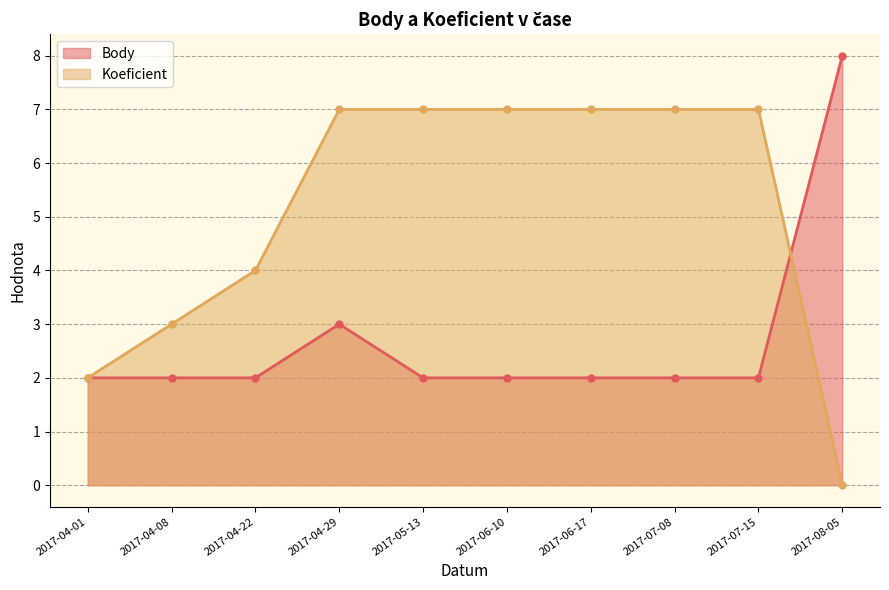

What is the label of the 1st point from the left?

2017-04-01